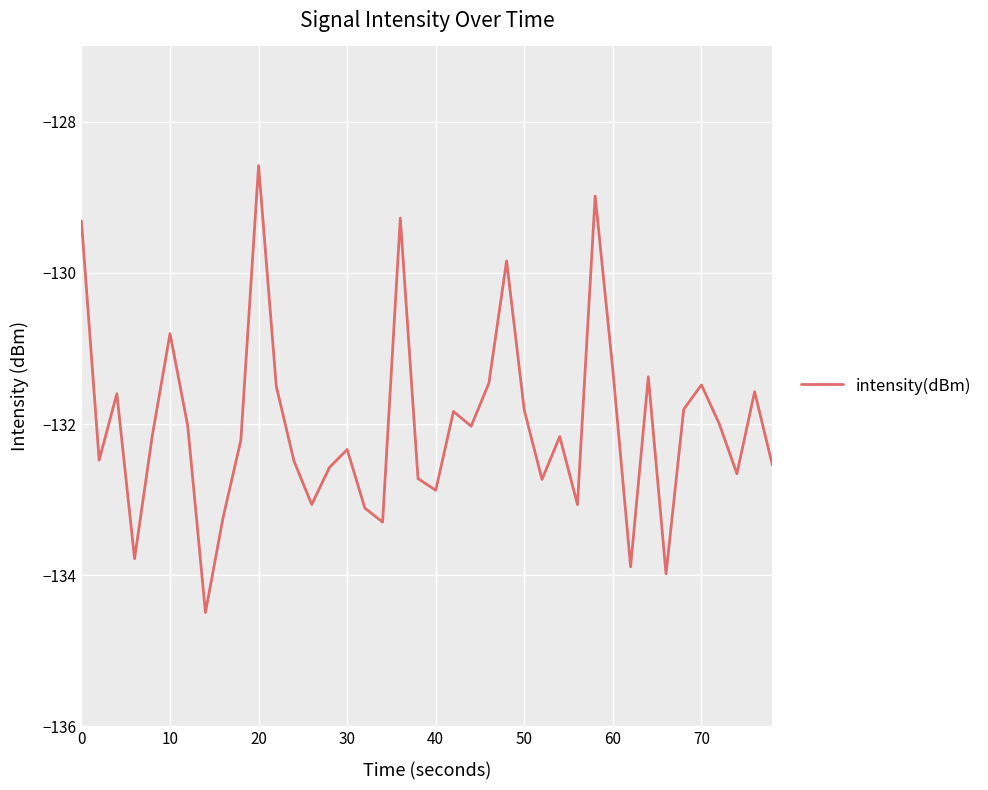

What is the greatest value displayed?

-128.6